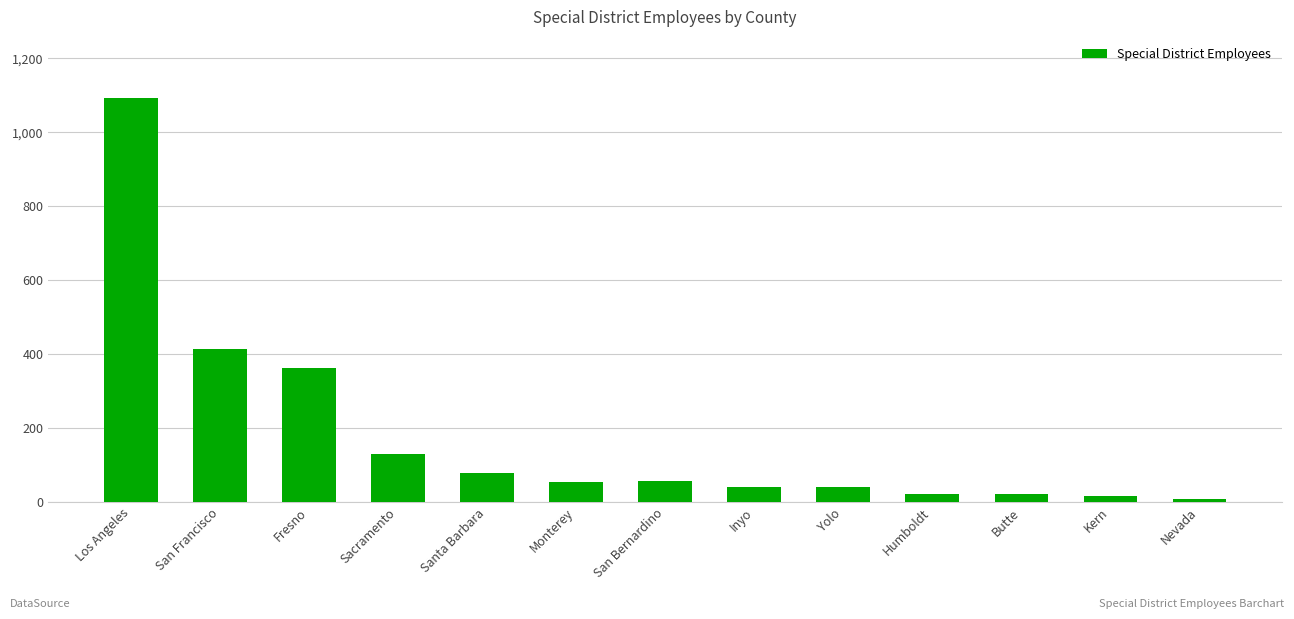

What is the sum of all values?

2332